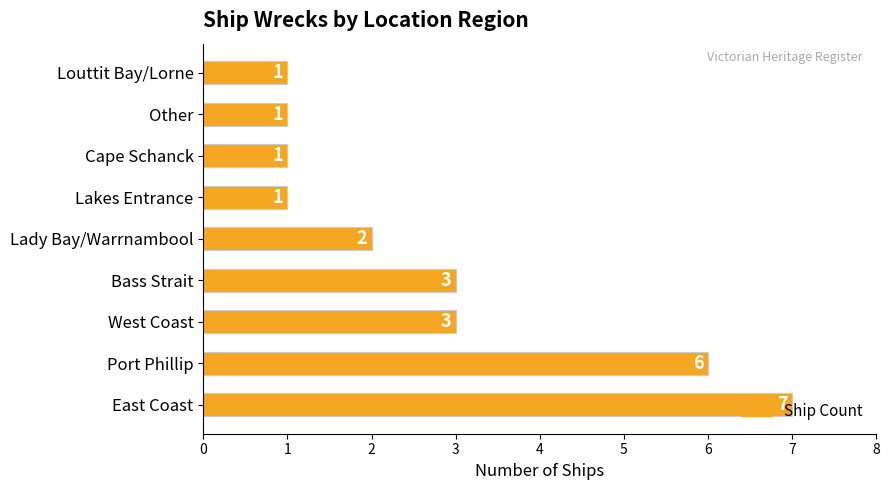

Which has a higher value, Bass Strait or East Coast?

East Coast